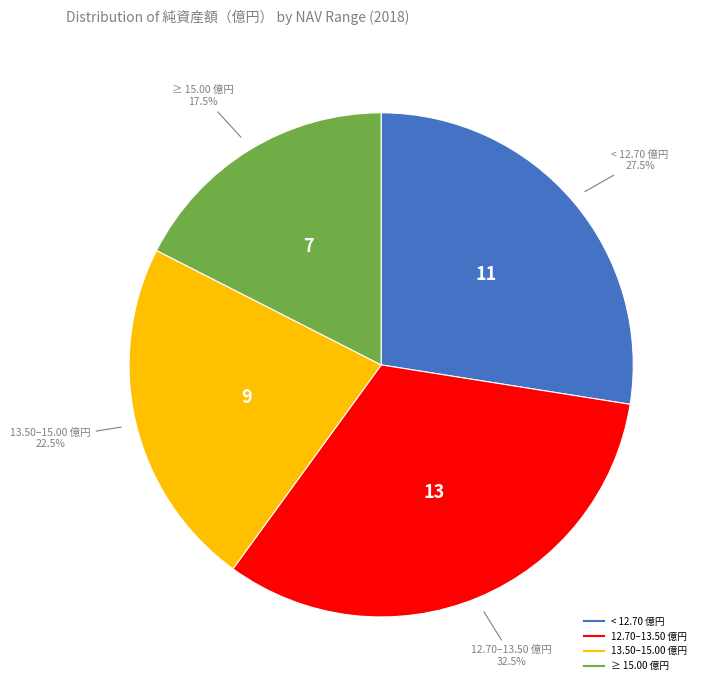

To the nearest percent, what is the average slice percentage?

25%